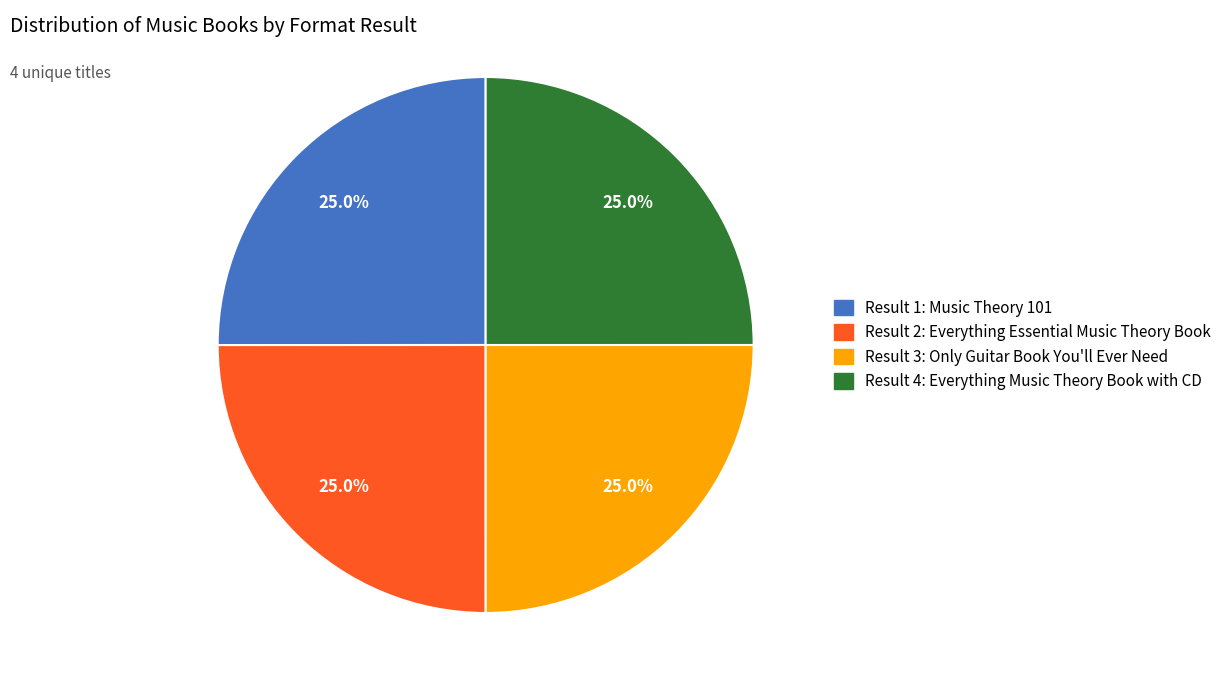

What percentage is NOT represented by Result 4: Everything Music Theory Book with CD?

75.0%